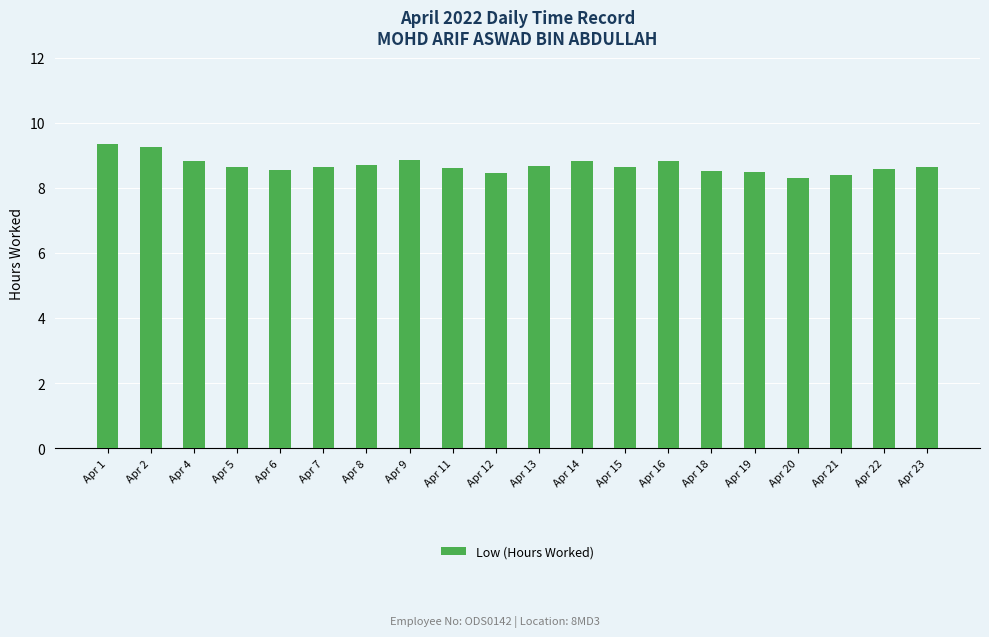

Approximately how many times larger is the value at Apr 1 compared to Apr 8?

1.1